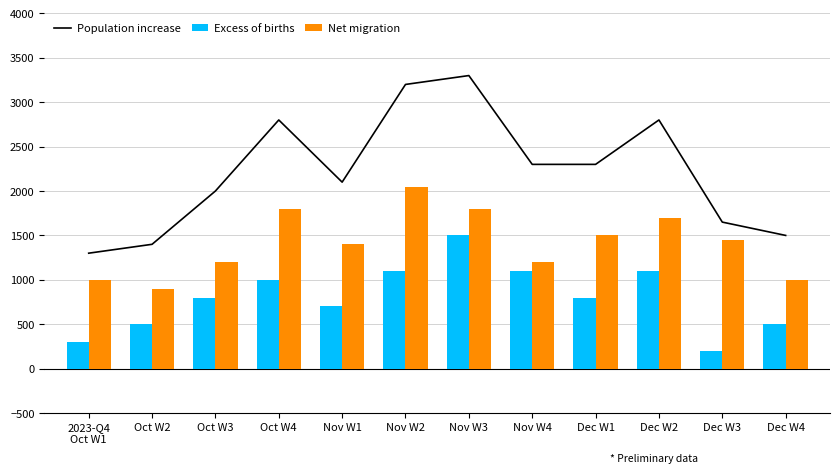

Which series has the largest total across all categories?

Population increase